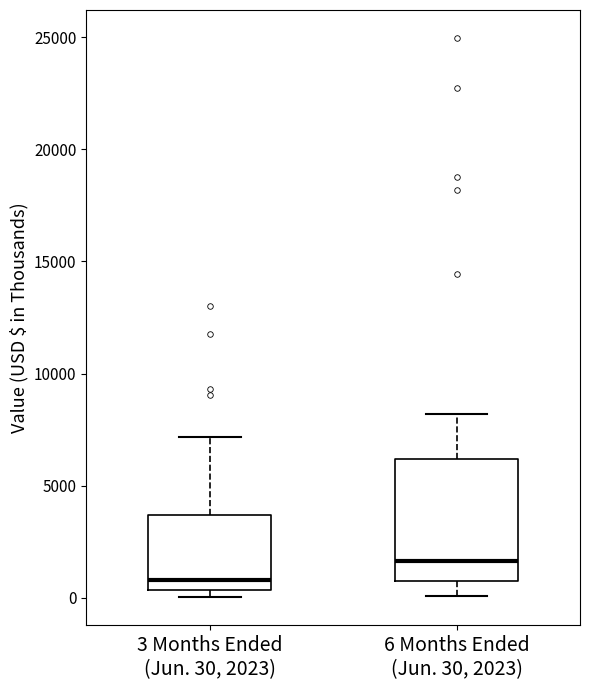

Where does the median line of the box for 6 Months Ended (Jun. 30, 2023) sit on the y-axis? The values are not printed on the chart, so give them approximately, as read against the axis.

1500